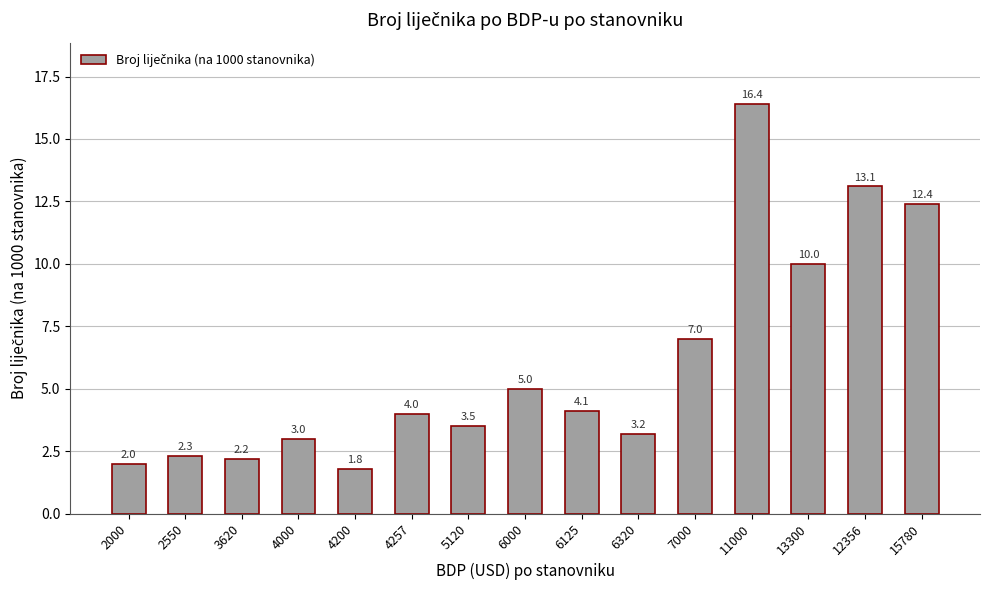

What is the value of the 5th bar from the left?

1.8